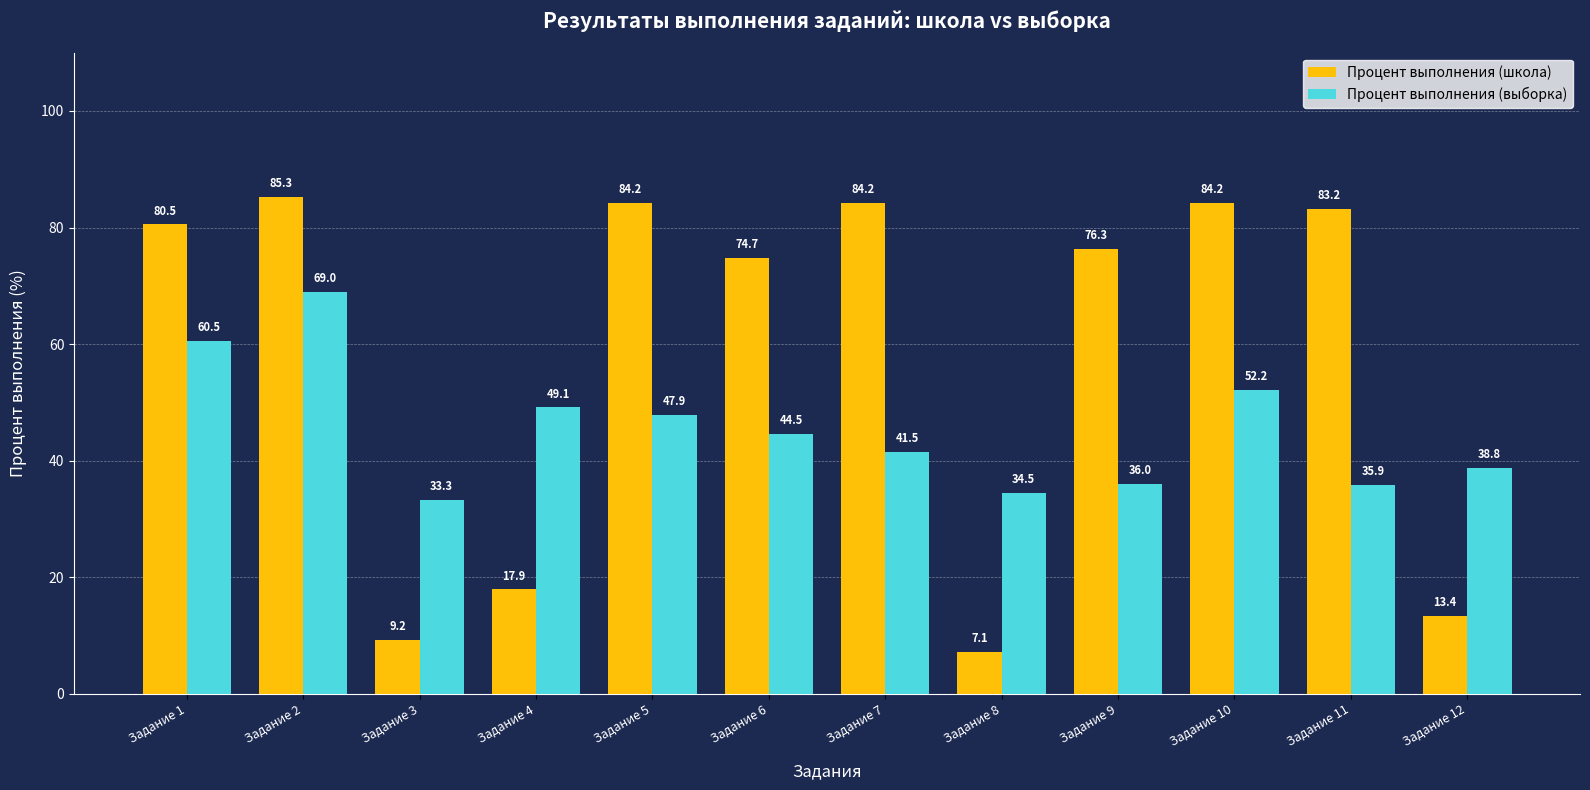

True or false: Процент выполнения (выборка) has a value of 52.5 at Задание 8.

False